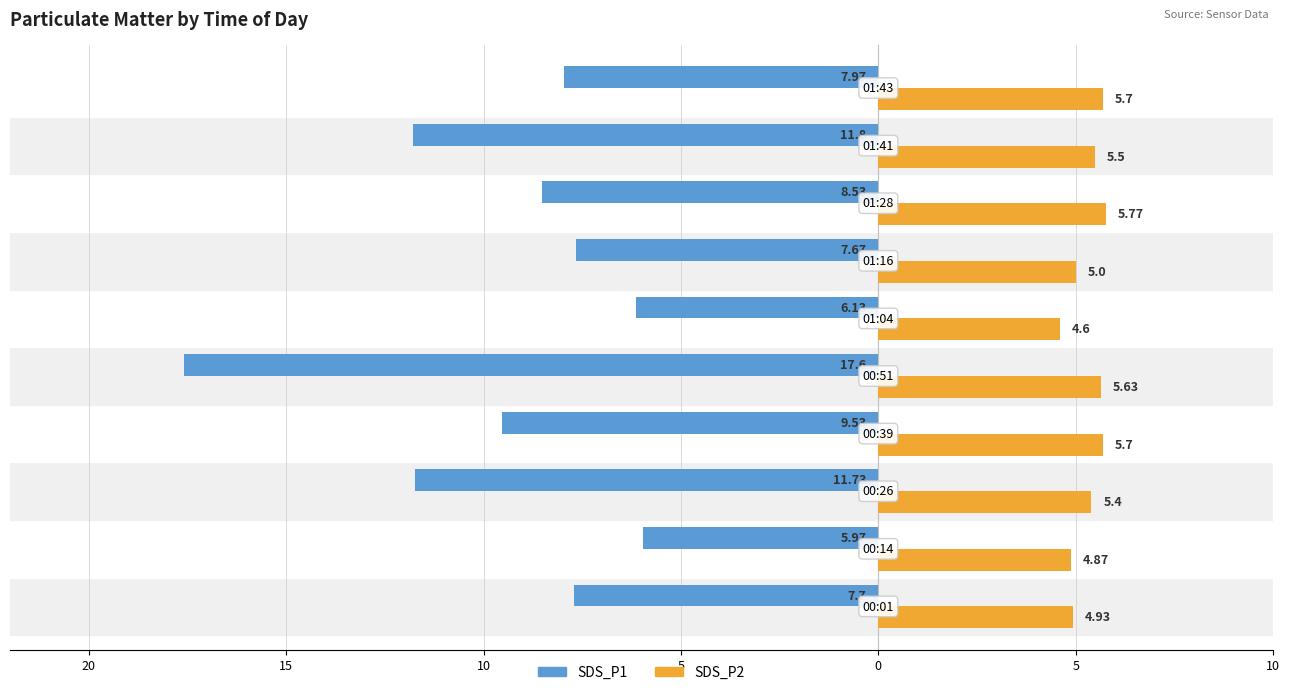

What is the difference between the second highest and second lowest values in the SDS_P1 series?

5.7